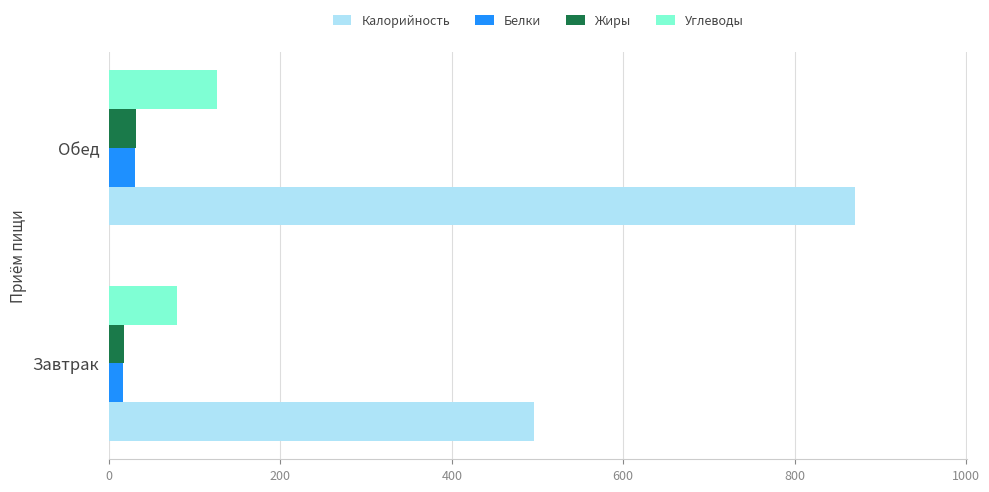

Is it true that Углеводы equals 32.5 at Обед?

False